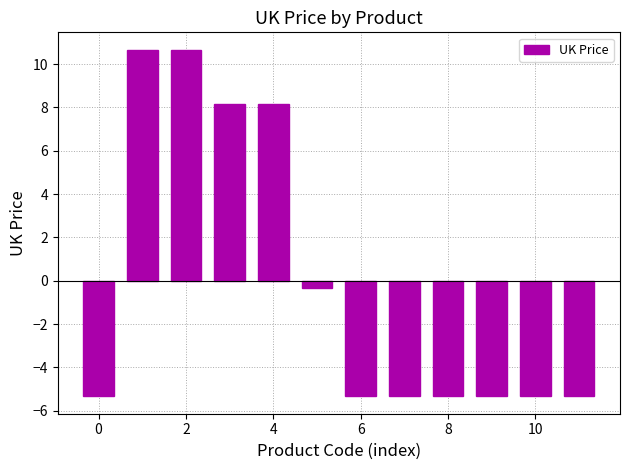

What is the difference between the maximum and minimum values?

16.0